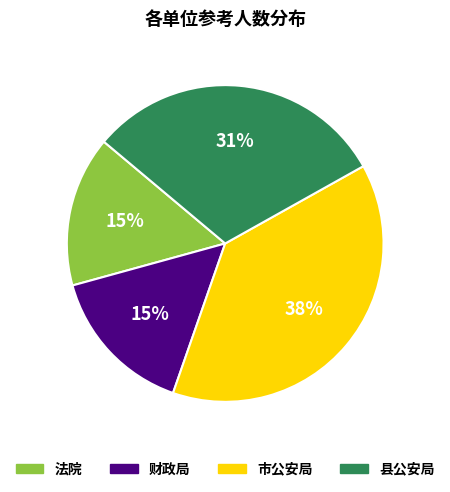

To the nearest percent, what is the difference between the largest and smallest slice percentages?

23%